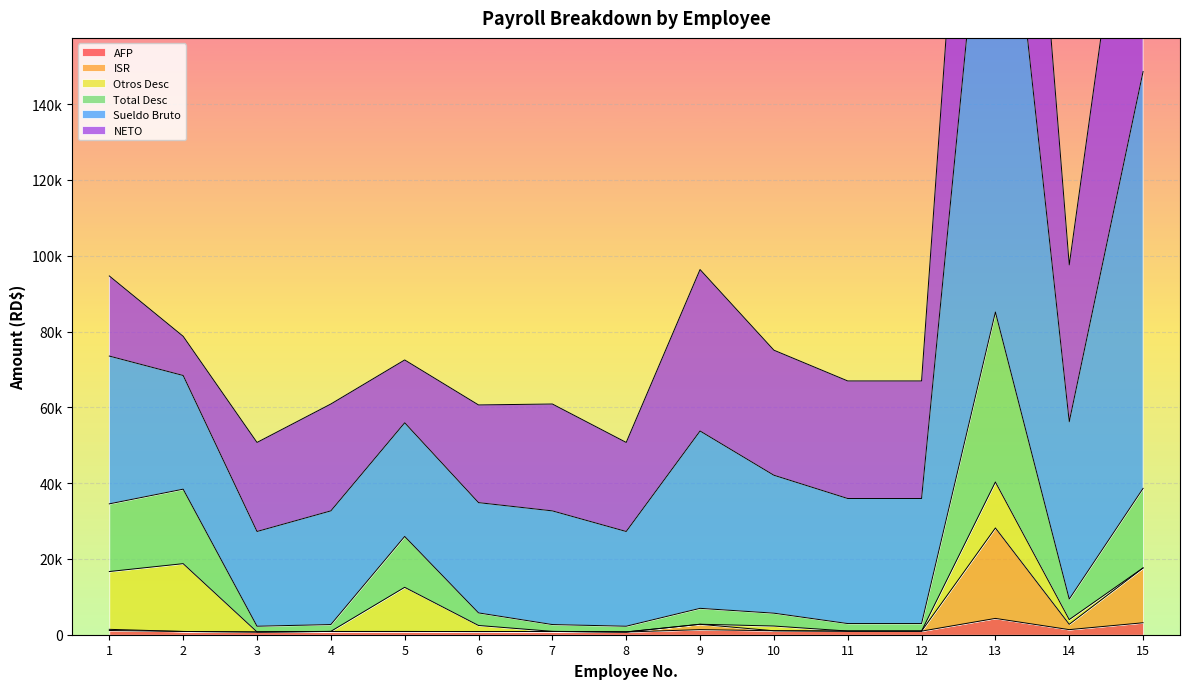

How many interior local valleys does the AFP series have?

4